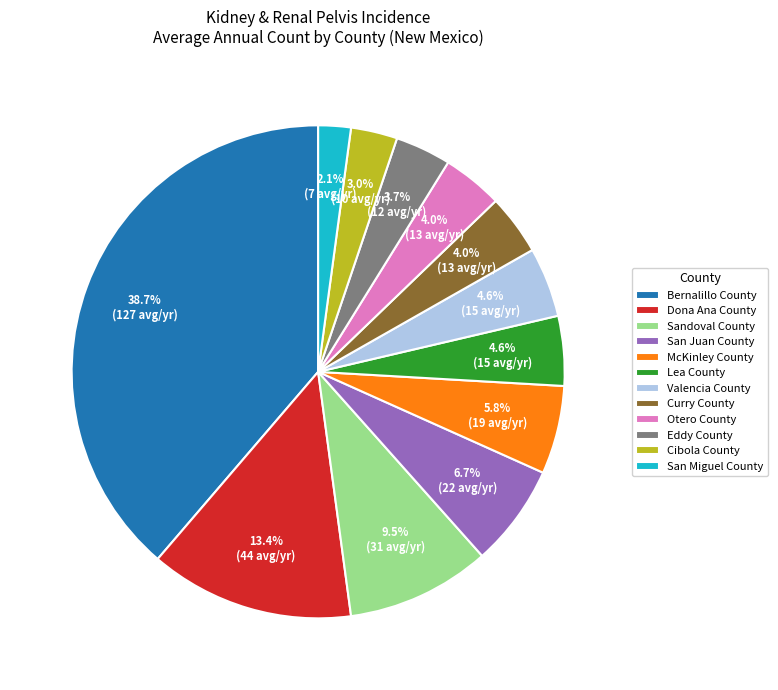

Does Otero County account for over 50% of the chart?

No